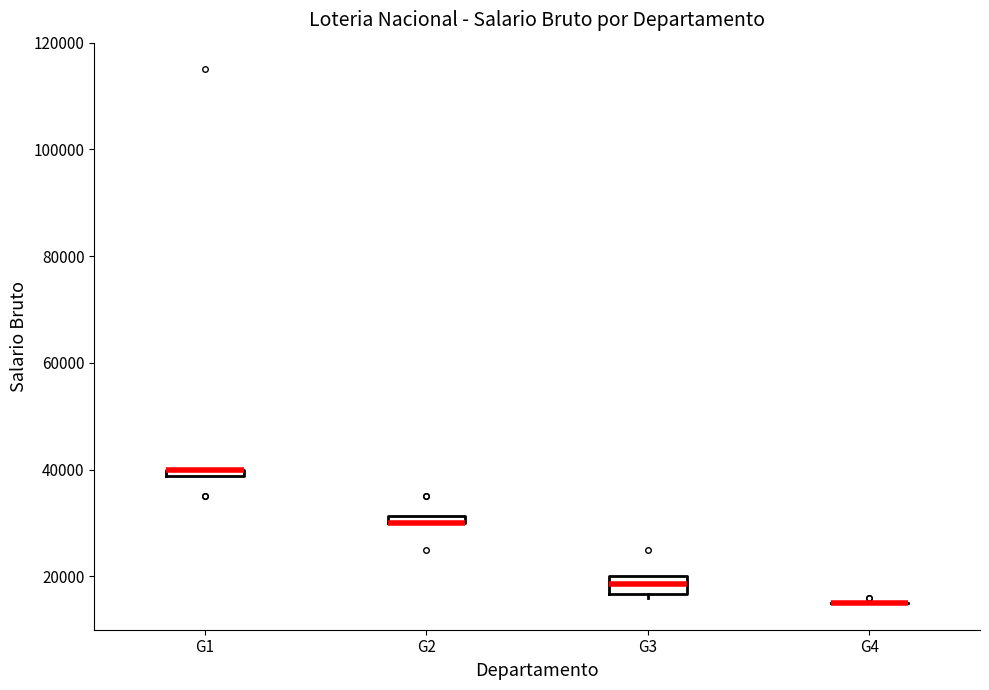

Where is the upper edge of the box for G3 on the y-axis? The values are not printed on the chart, so give them approximately, as read against the axis.

20000